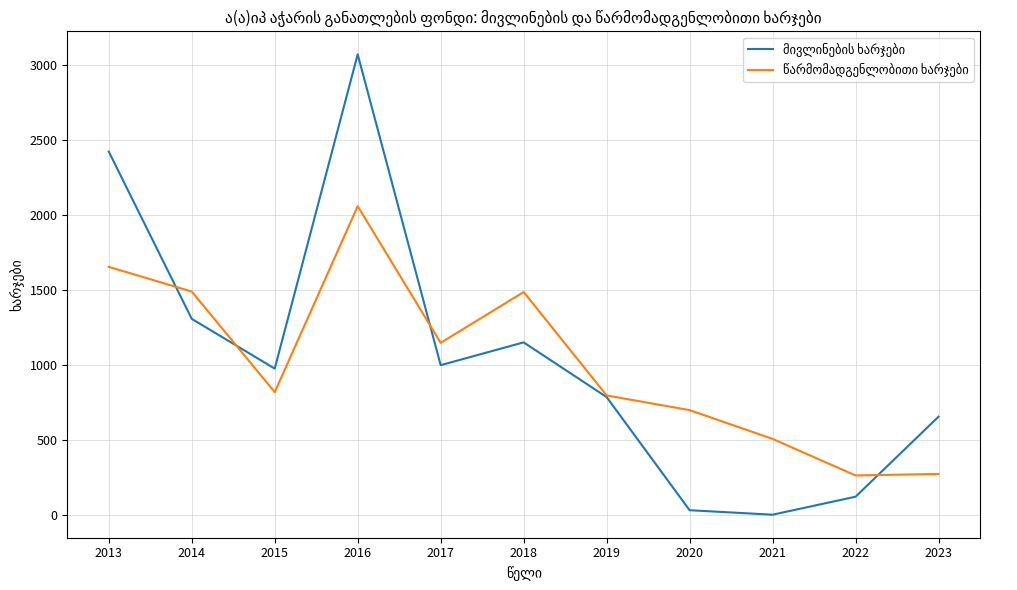

What is the total value across all series at 2015?

1793